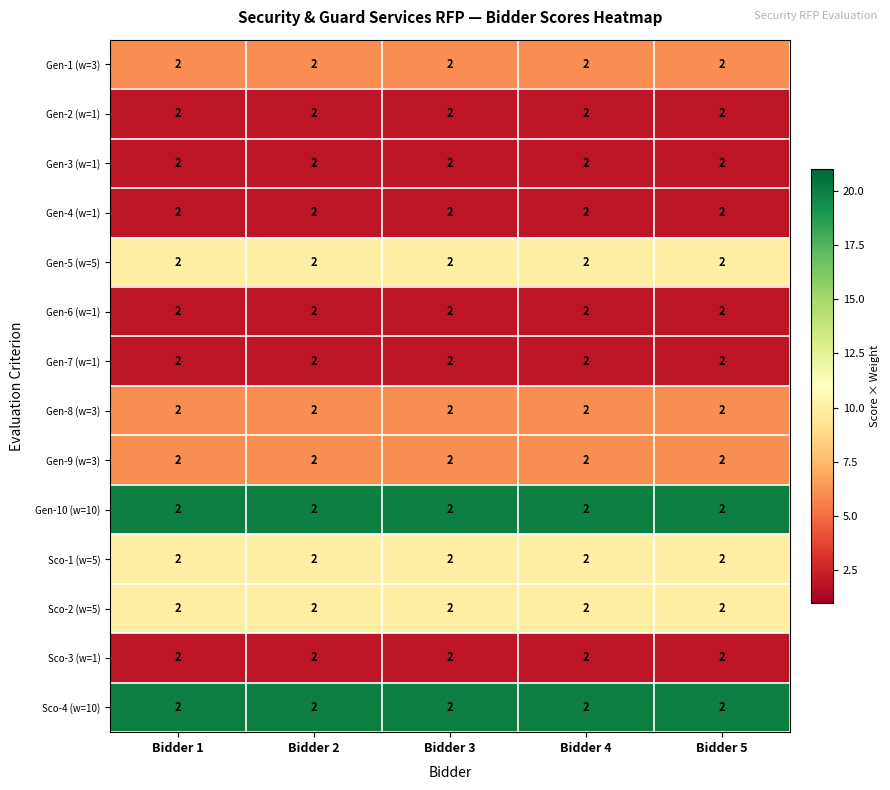

Which series has the largest range (max minus min)?

Gen-1 (w=3)